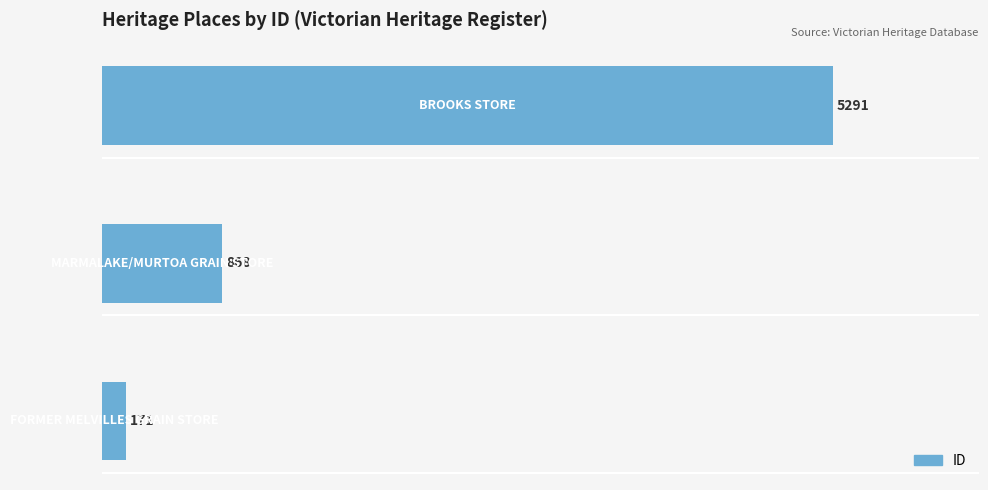

What is the difference between the maximum and minimum values?

5120